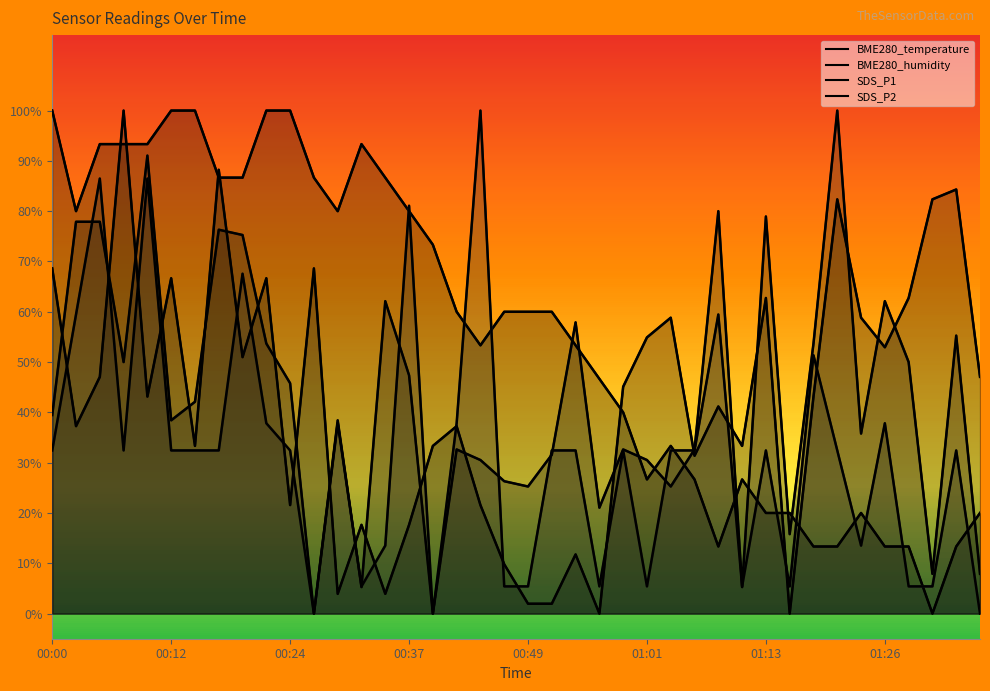

What position from the right is 00:10?

36